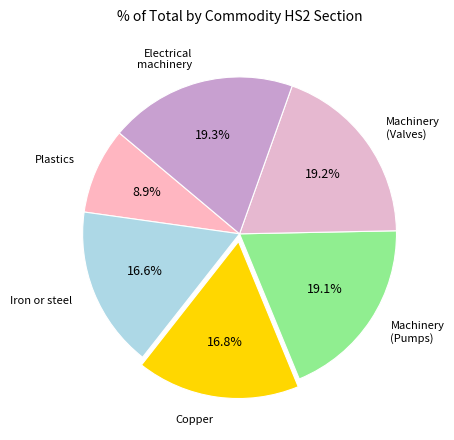

Approximately how many times larger is the value at Electrical machinery compared to Machinery (Valves)?

1.0